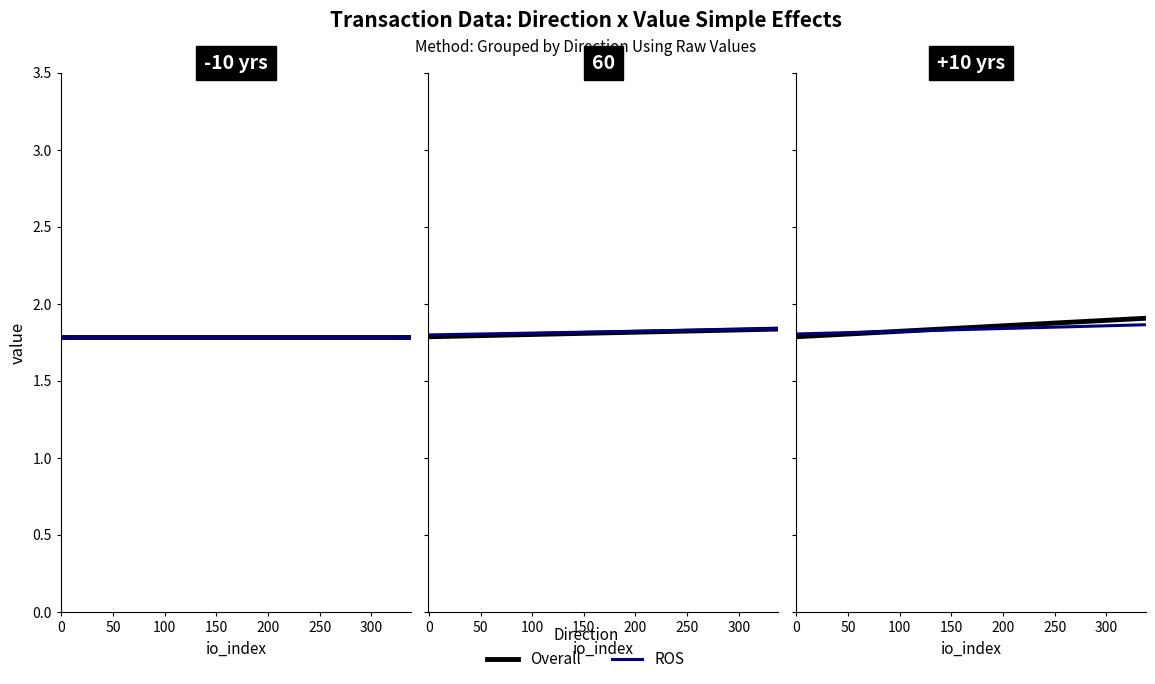

True or false: Overall has more than 1 points higher than both neighbors.

False